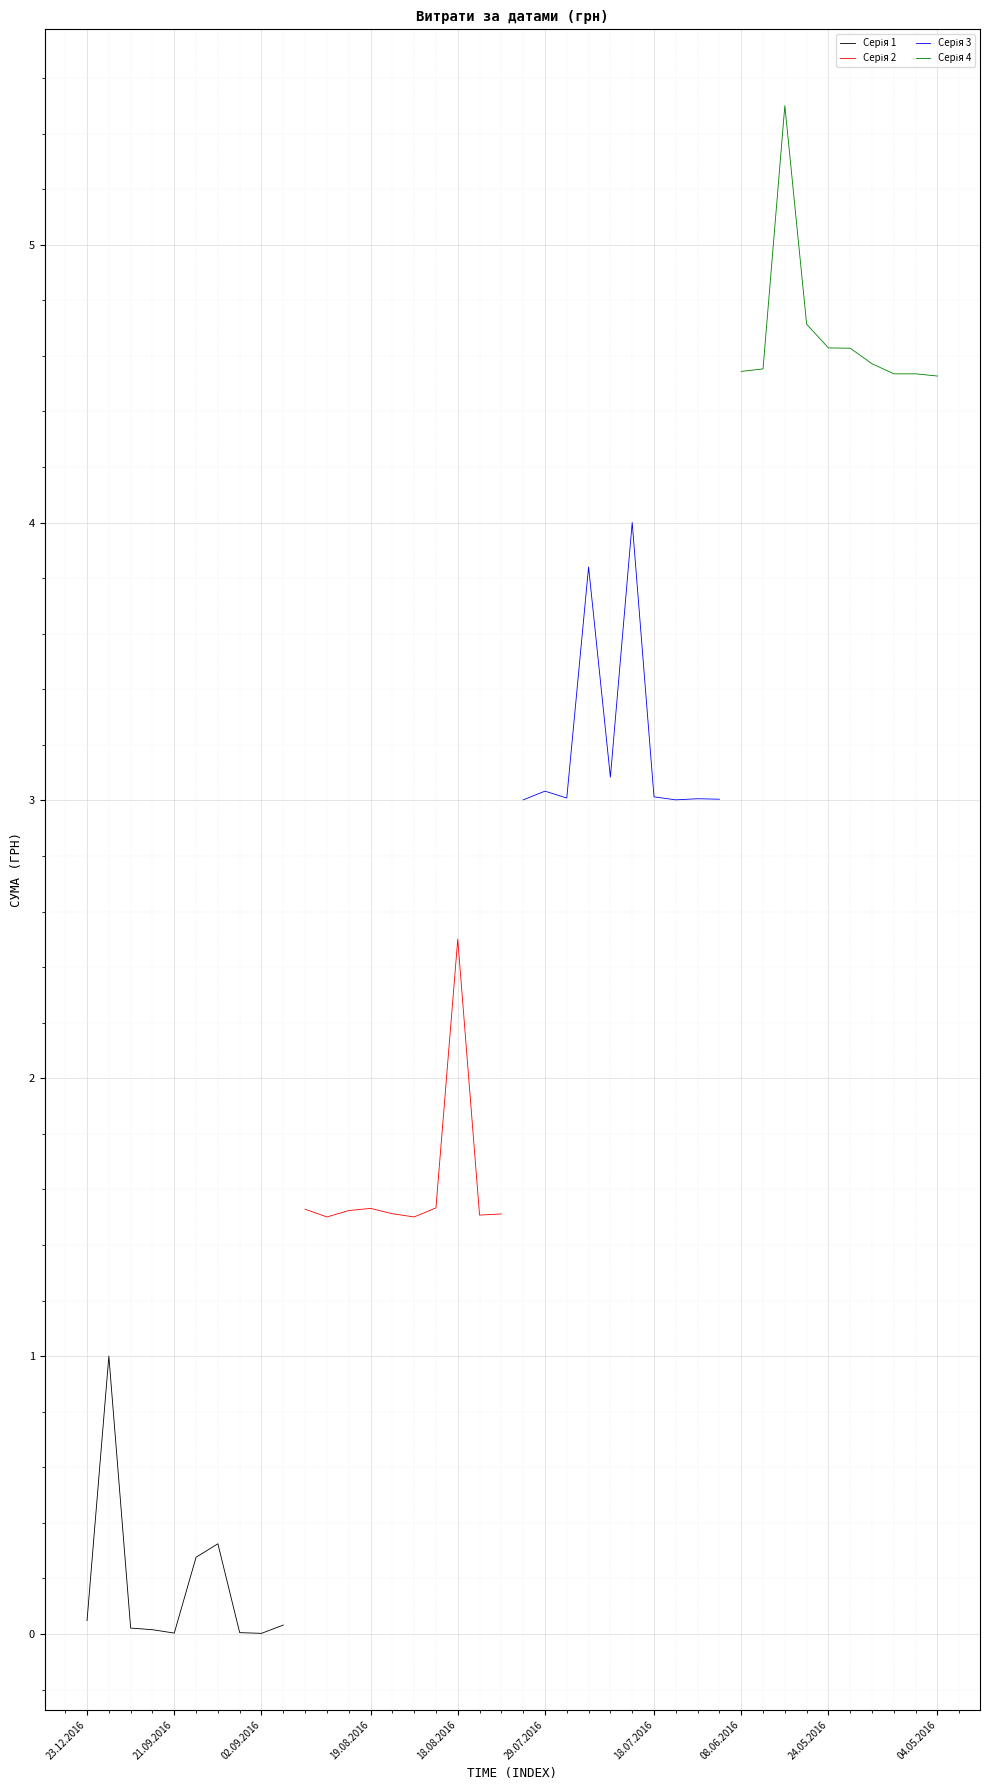

What position from the left is 29.07.2016?

6